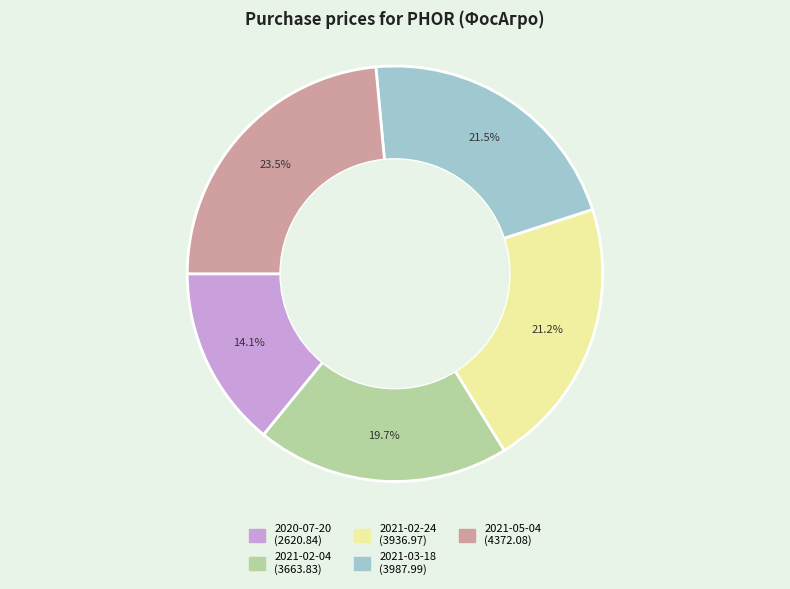

To the nearest percent, what is the average slice percentage?

20%